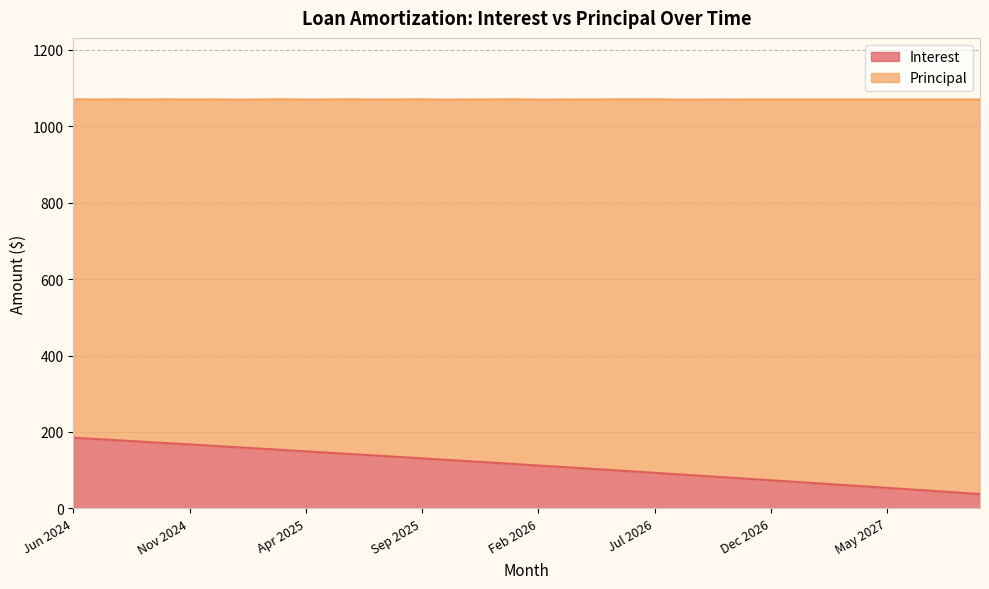

The value at Dec 2025 is 119.6. True or false?

True